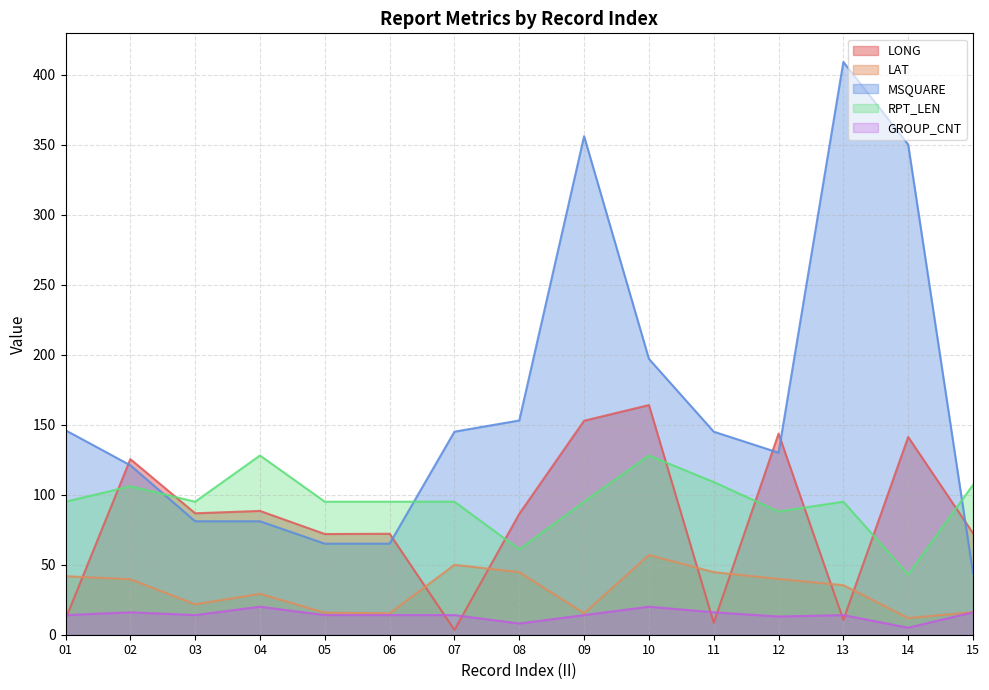

How many values in the GROUP_CNT series are below 14?

3